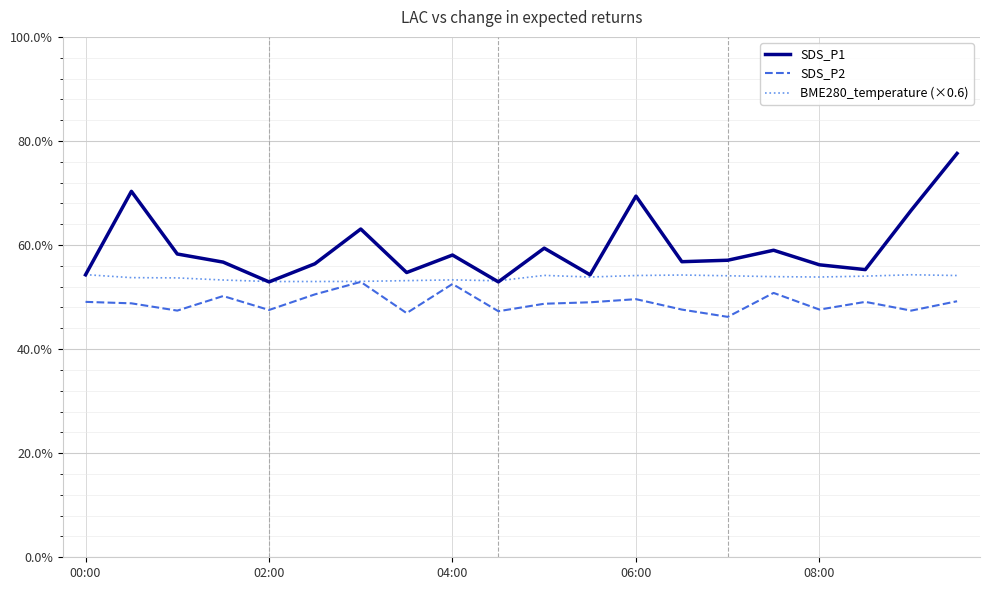

How many interior local valleys does the SDS_P2 series have?

7